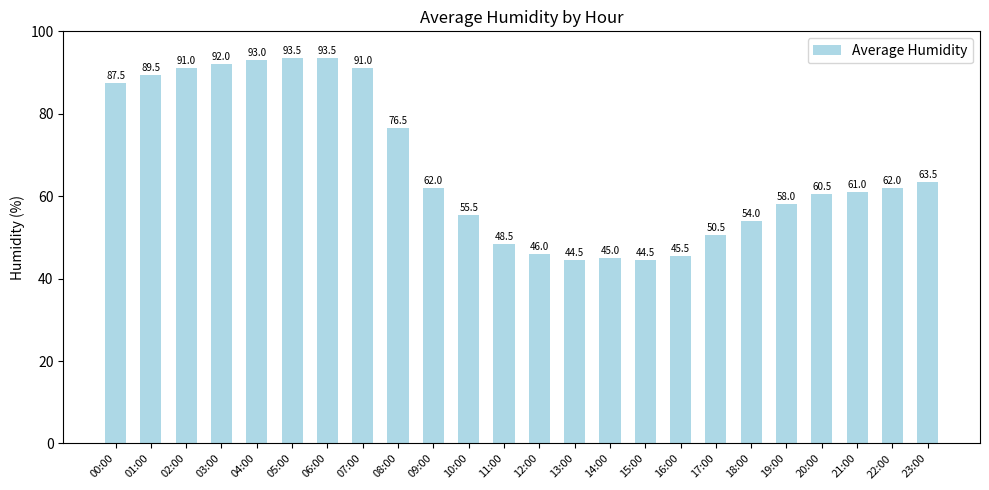

What is the label of the 11th bar from the right?

13:00